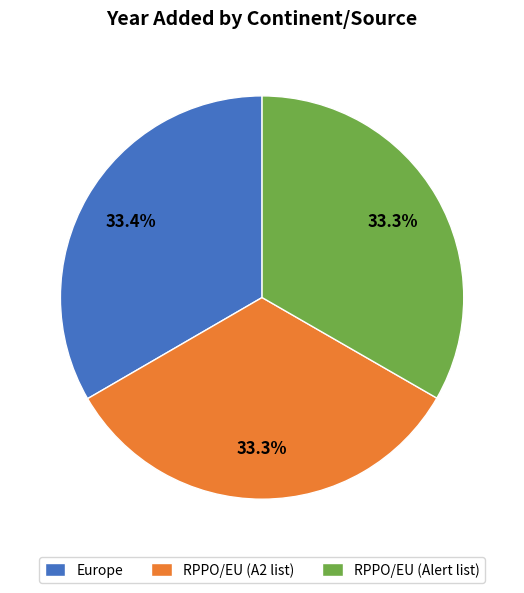

Does RPPO/EU (A2 list) represent more than half of the total?

No